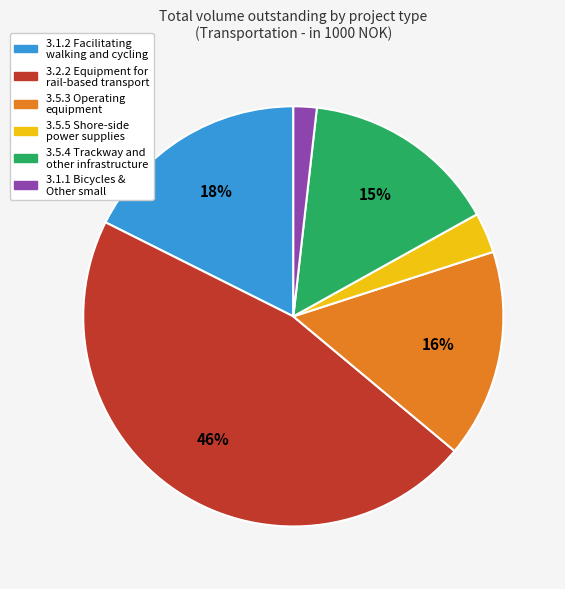

To the nearest percent, what is the average slice percentage?

17%